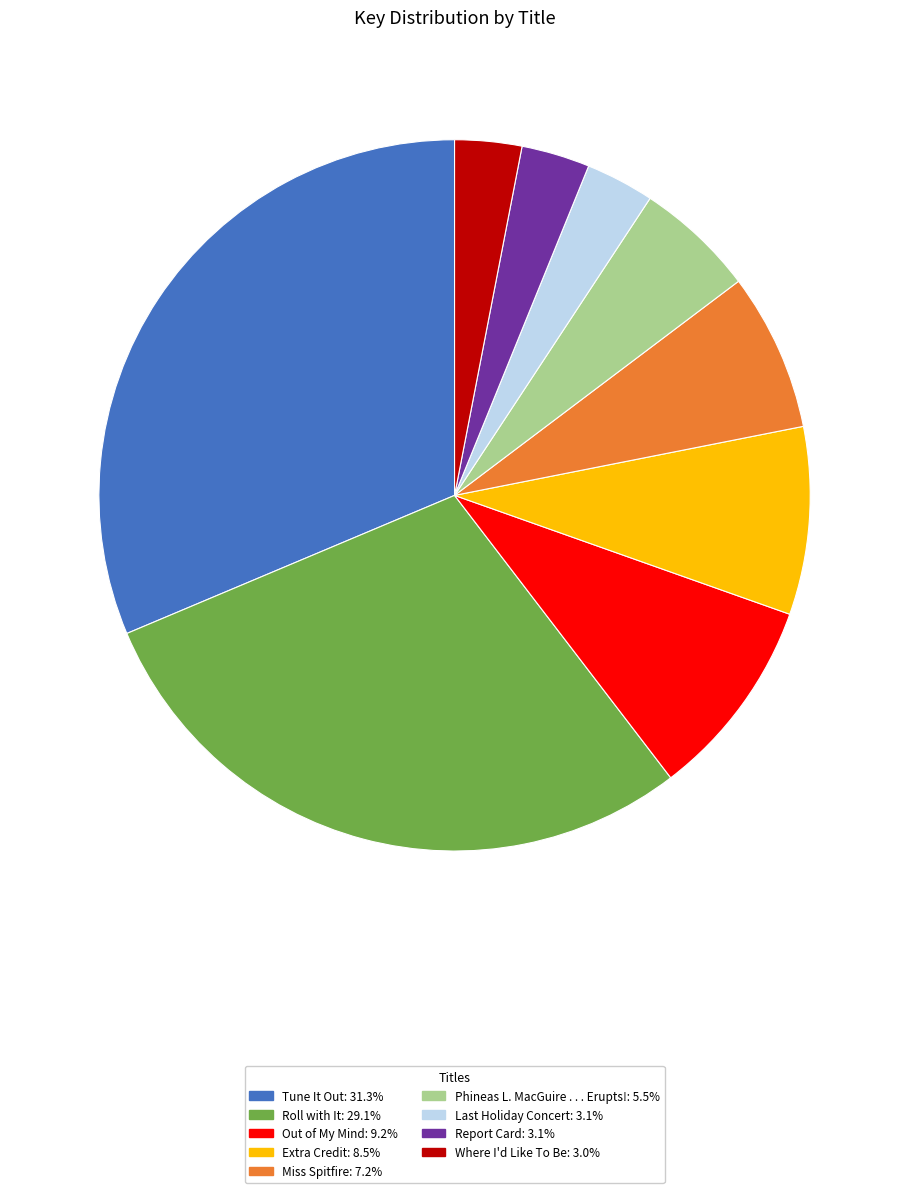

How many slices are in this pie chart?

9